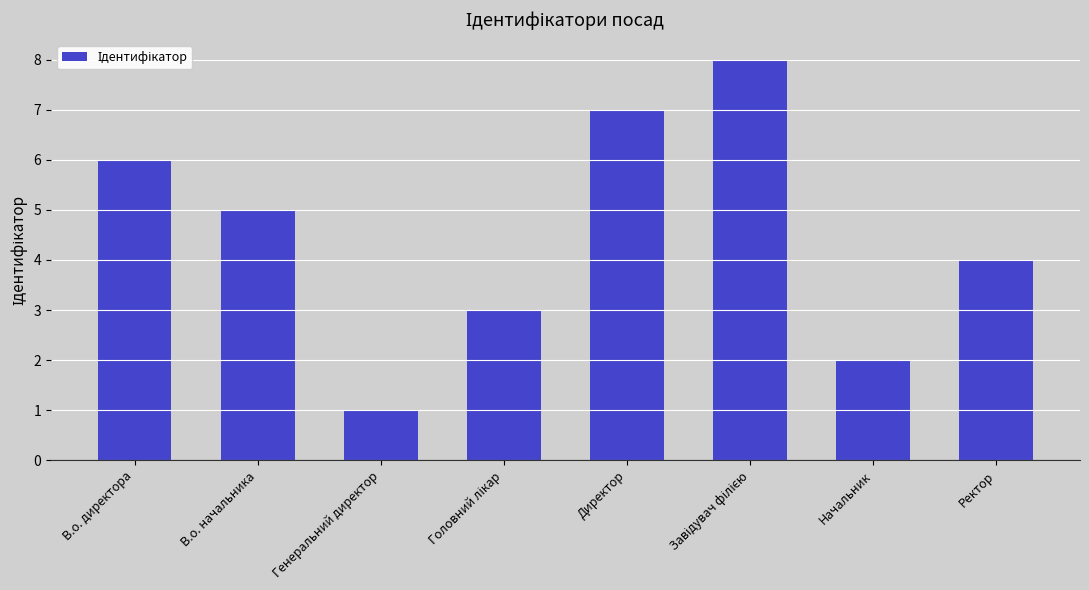

What is the approximate value at Ректор?

4